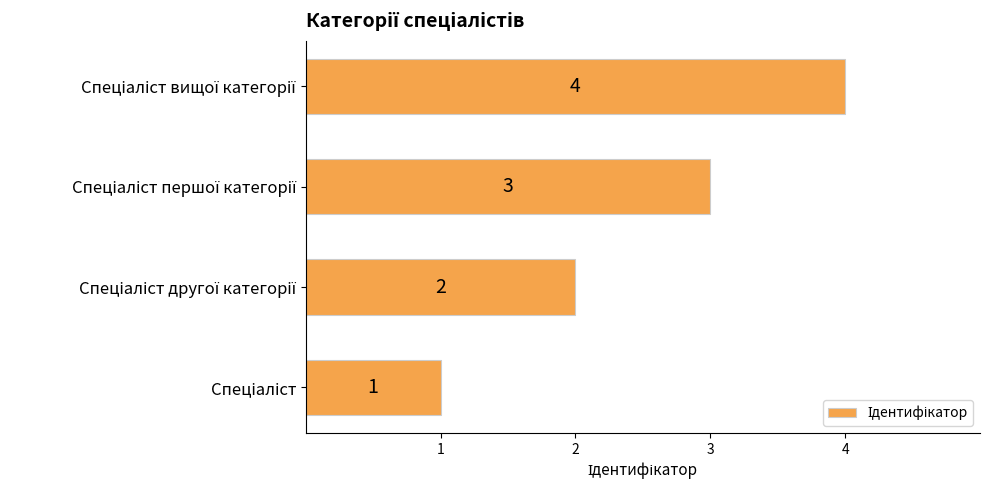

How many bars are there in total?

4